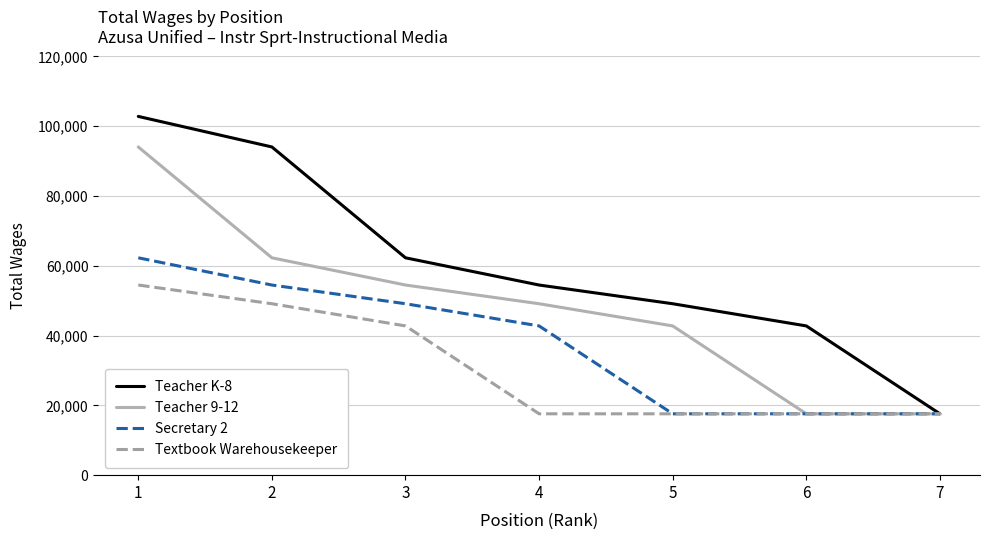

Where does the Teacher K-8 series first go above 54497?

1